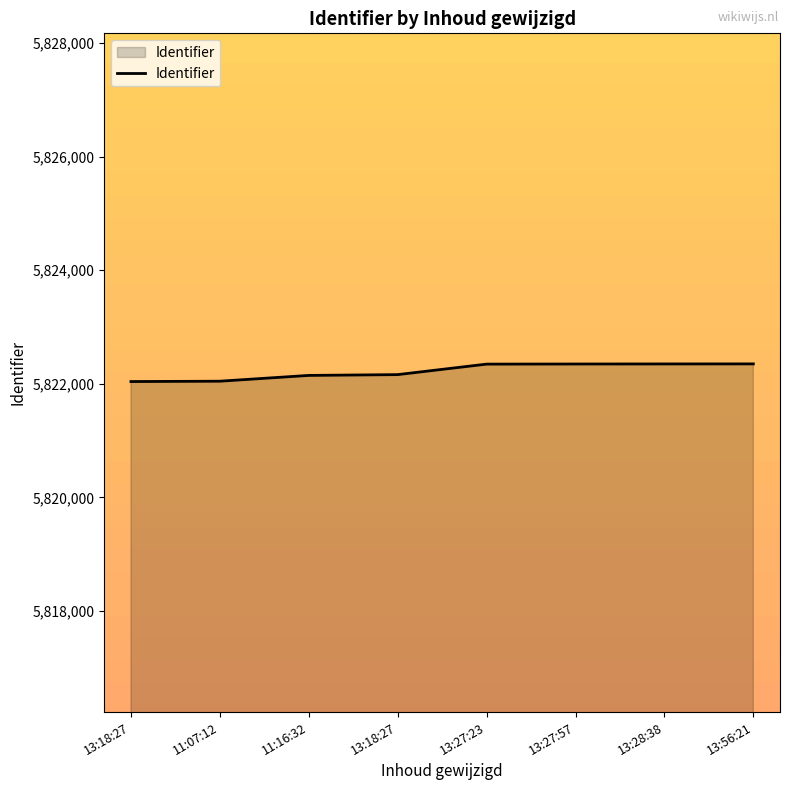

How many categories are shown in the chart?

8